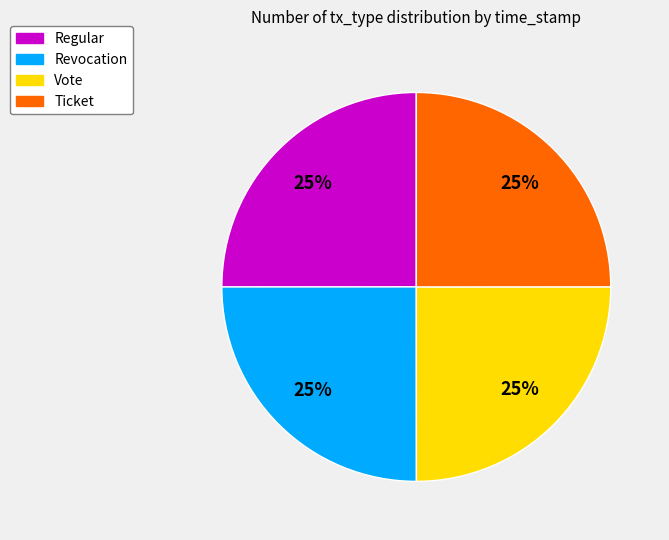

True or false: Ticket accounts for 35% of the total.

False